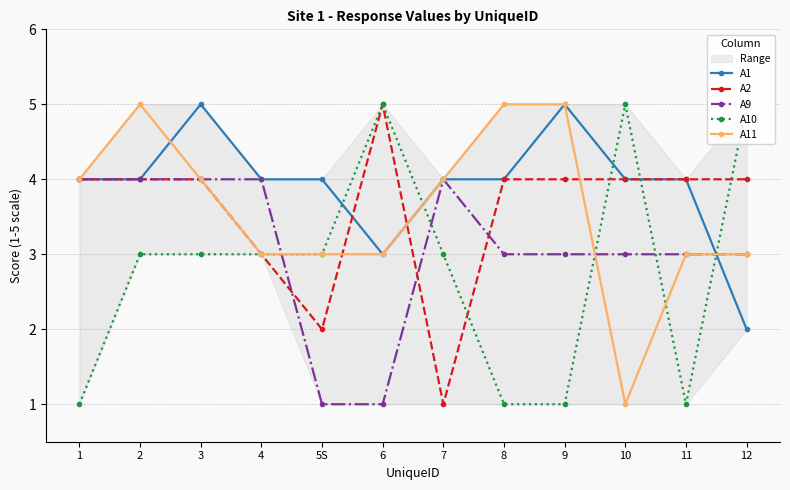

In A11, how many points are higher than both neighbors (excluding endpoints)?

1